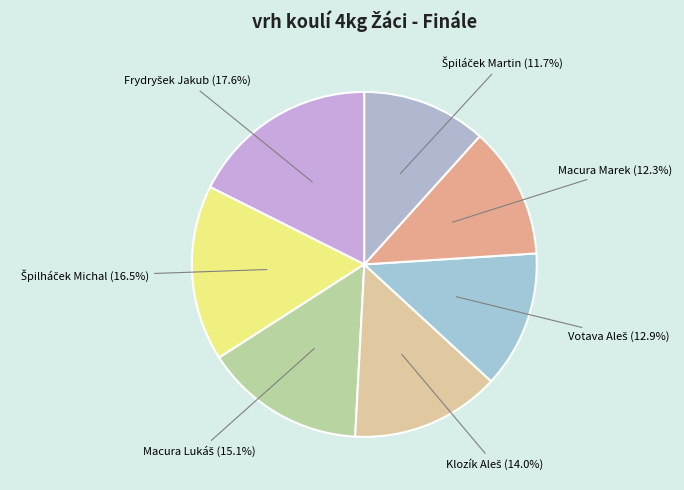

How many slices are in this pie chart?

7